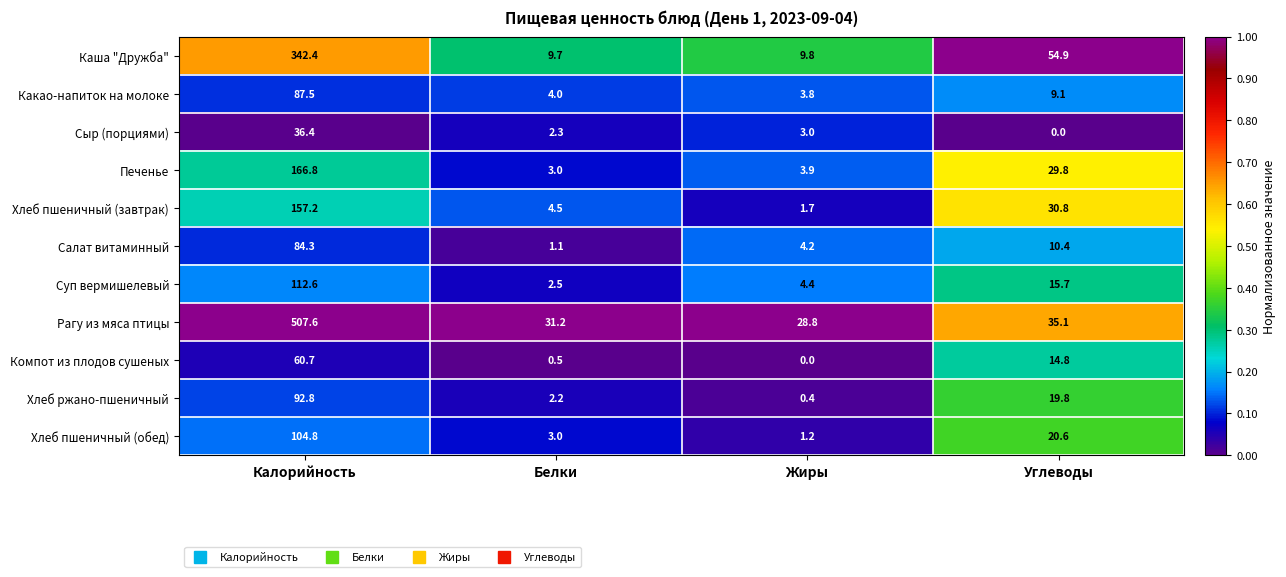

Rank the series by their maximum value, from lowest to highest.

Сыр (порциями), Компот из плодов сушеных, Салат витаминный, Какао-напиток на молоке, Хлеб ржано-пшеничный, Хлеб пшеничный (обед), Суп вермишелевый, Хлеб пшеничный (завтрак), Печенье, Каша "Дружба", Рагу из мяса птицы